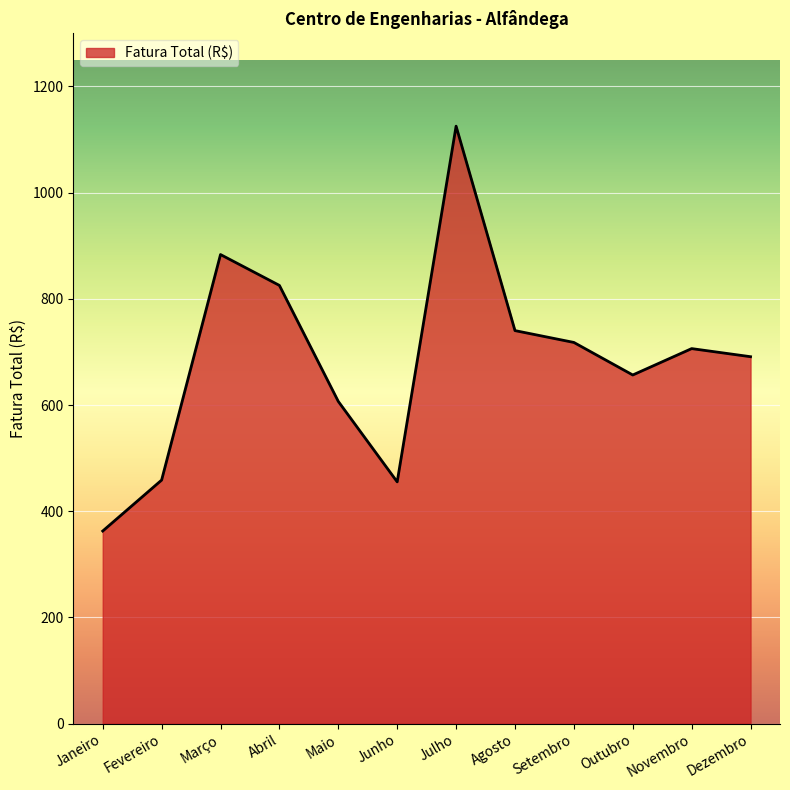

What is the change in value from Fevereiro to Agosto?

+281.5